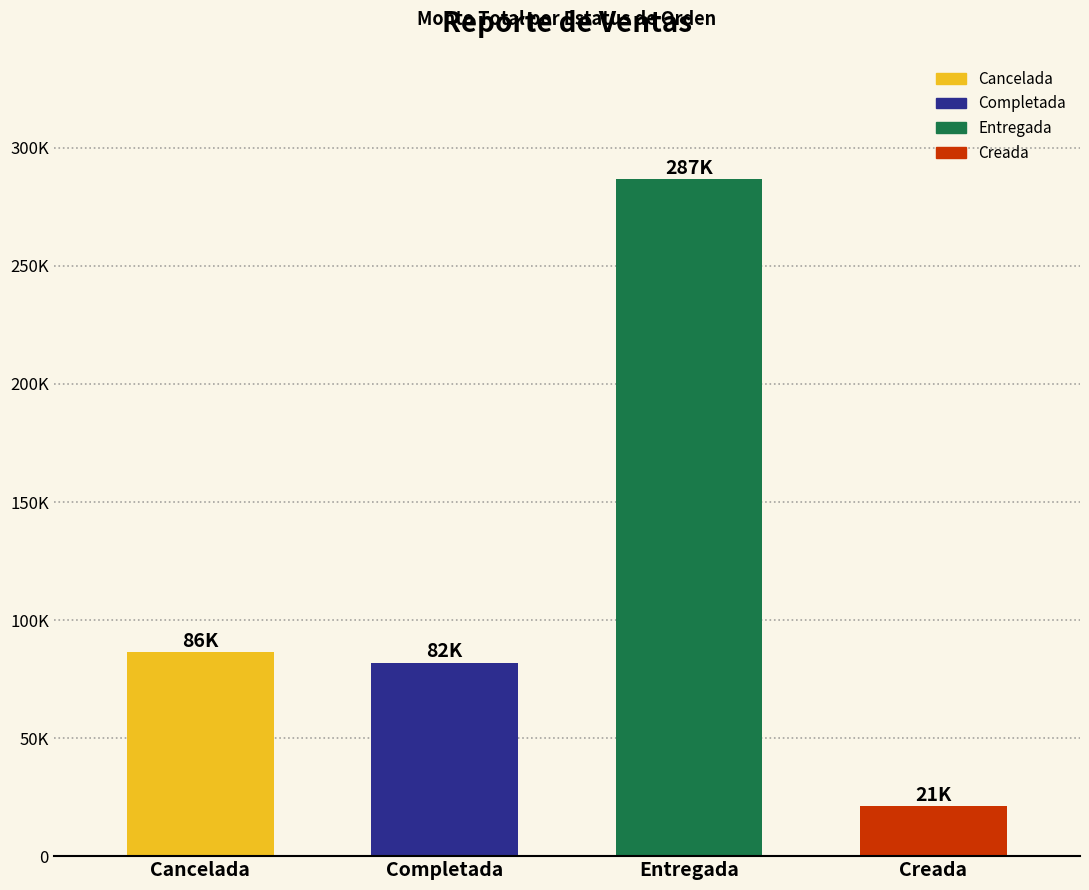

True or false: the data shows 286868.8 at Entregada.

True